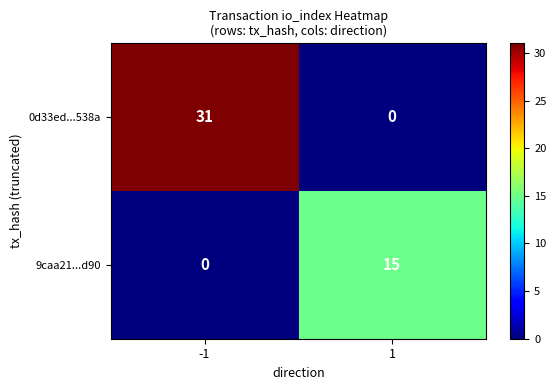

How many categories are shown in the chart?

2